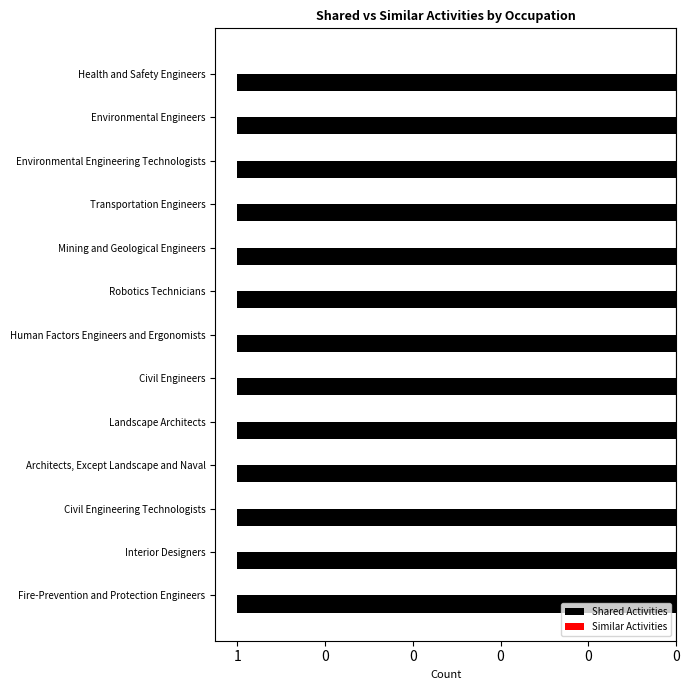

The Shared Activities series shows 1 at Landscape Architects. True or false?

True